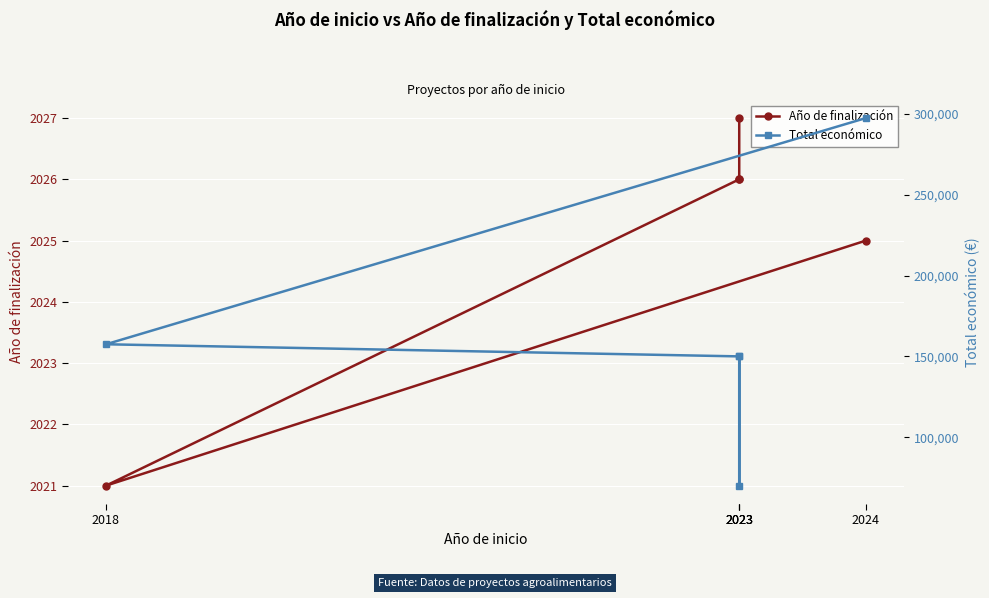

Reading right to left, transcribe all the data shown in this chart.

Año de finalización: 2027	2026	2026	2021	2025
Total económico: 150000	70000	150000	157500	297514